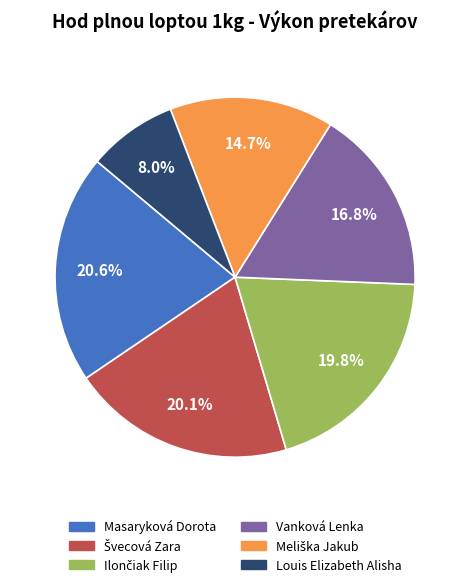

Which slice is the largest?

Masaryková Dorota